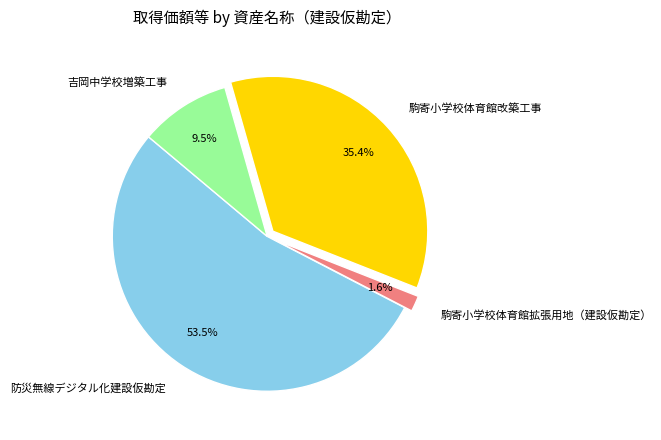

How many segments does this pie chart have?

4